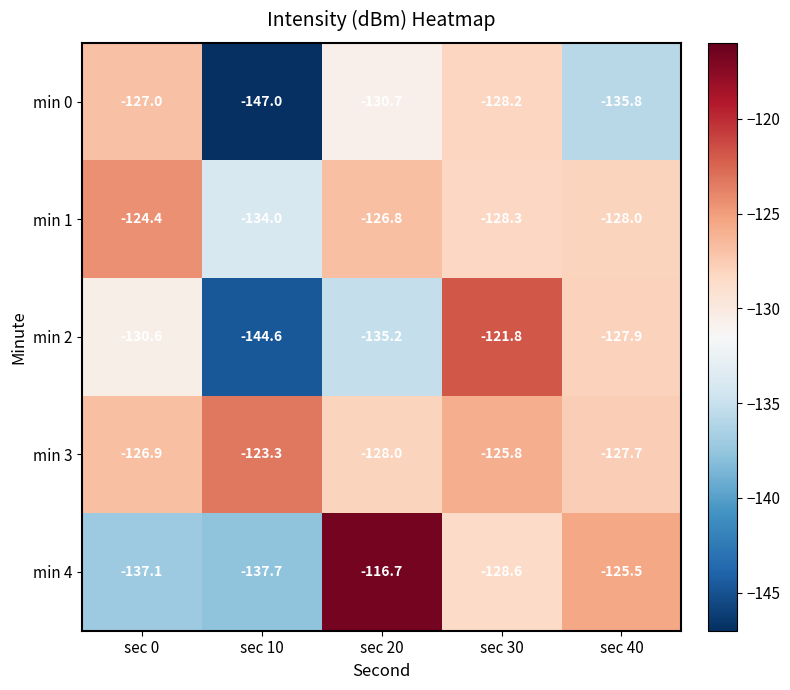

What is the average value of the min 4 series?

-129.1